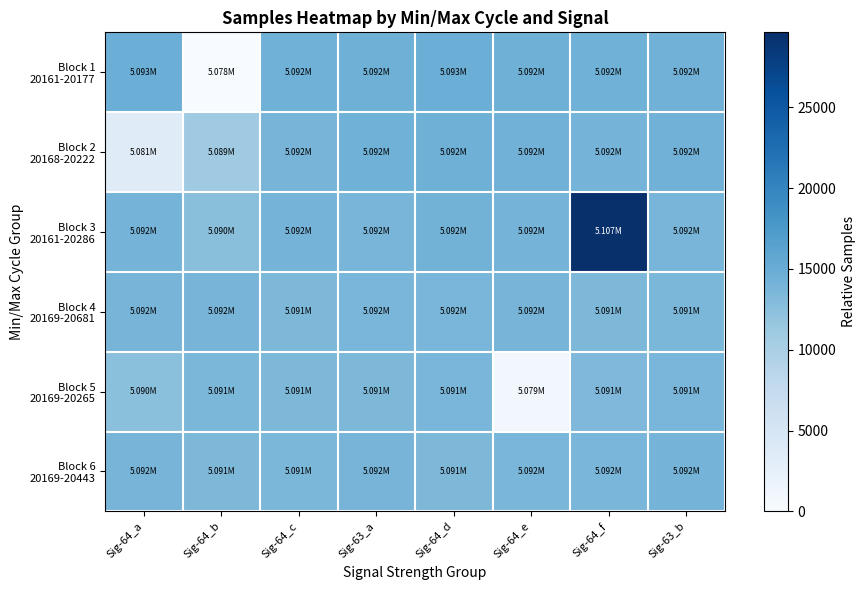

Which series changed the most between Sig-64_e and Sig-64_f?

Block 3 20161-20286